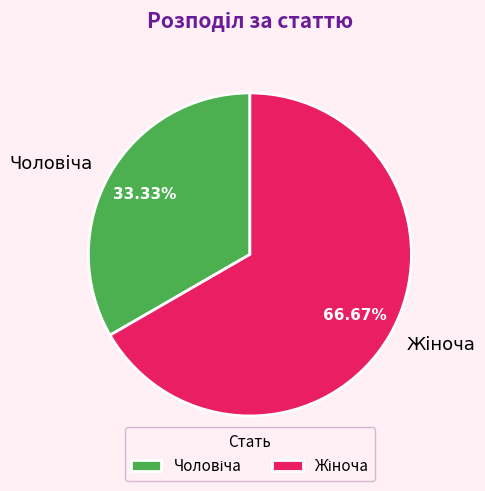

To the nearest percent, what is the difference between the largest and smallest slice percentages?

33%